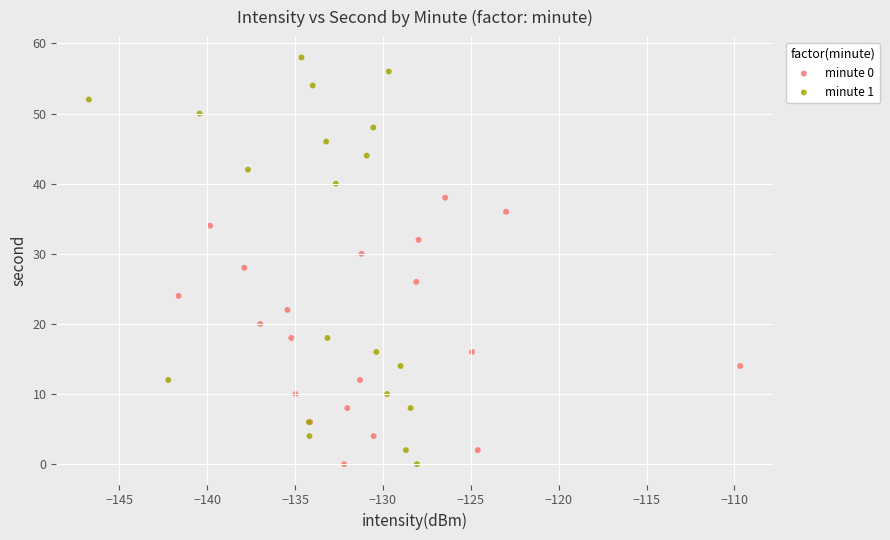

Which series contains the highest Y value?

minute 1